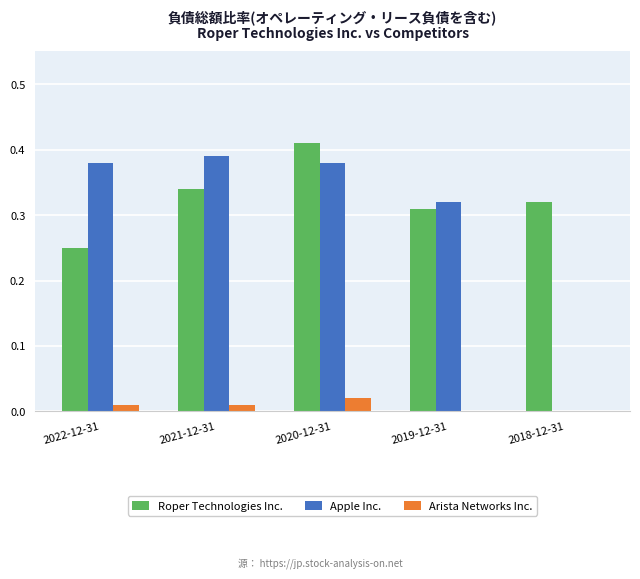

Between 2022-12-31 and 2018-12-31, which series saw the biggest shift?

Apple Inc.